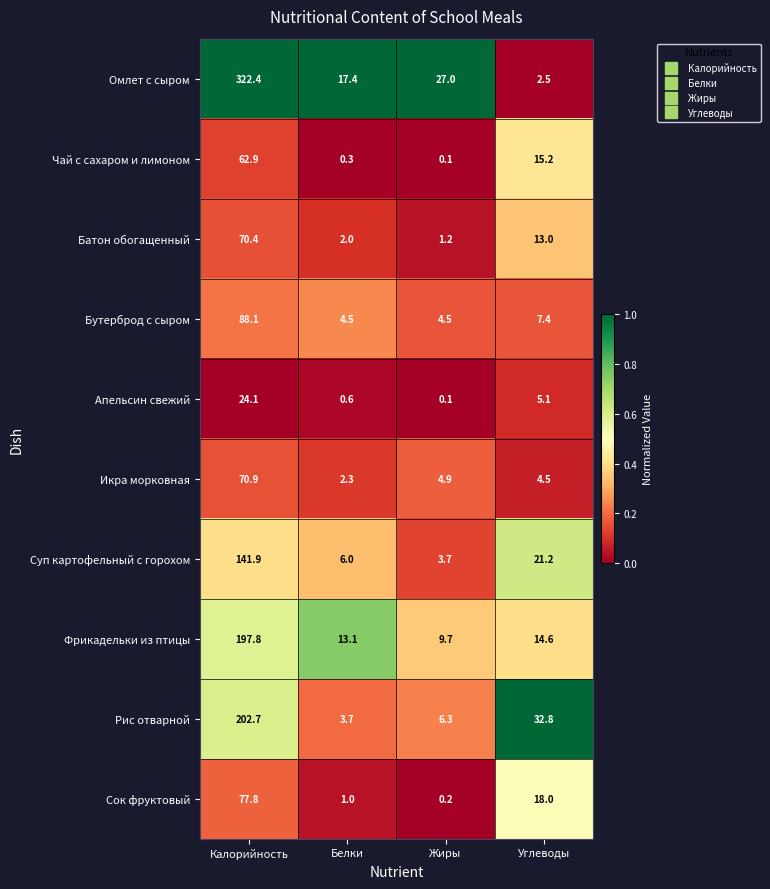

What is the difference between the Рис отварной values at Жиры and Калорийность?

196.4